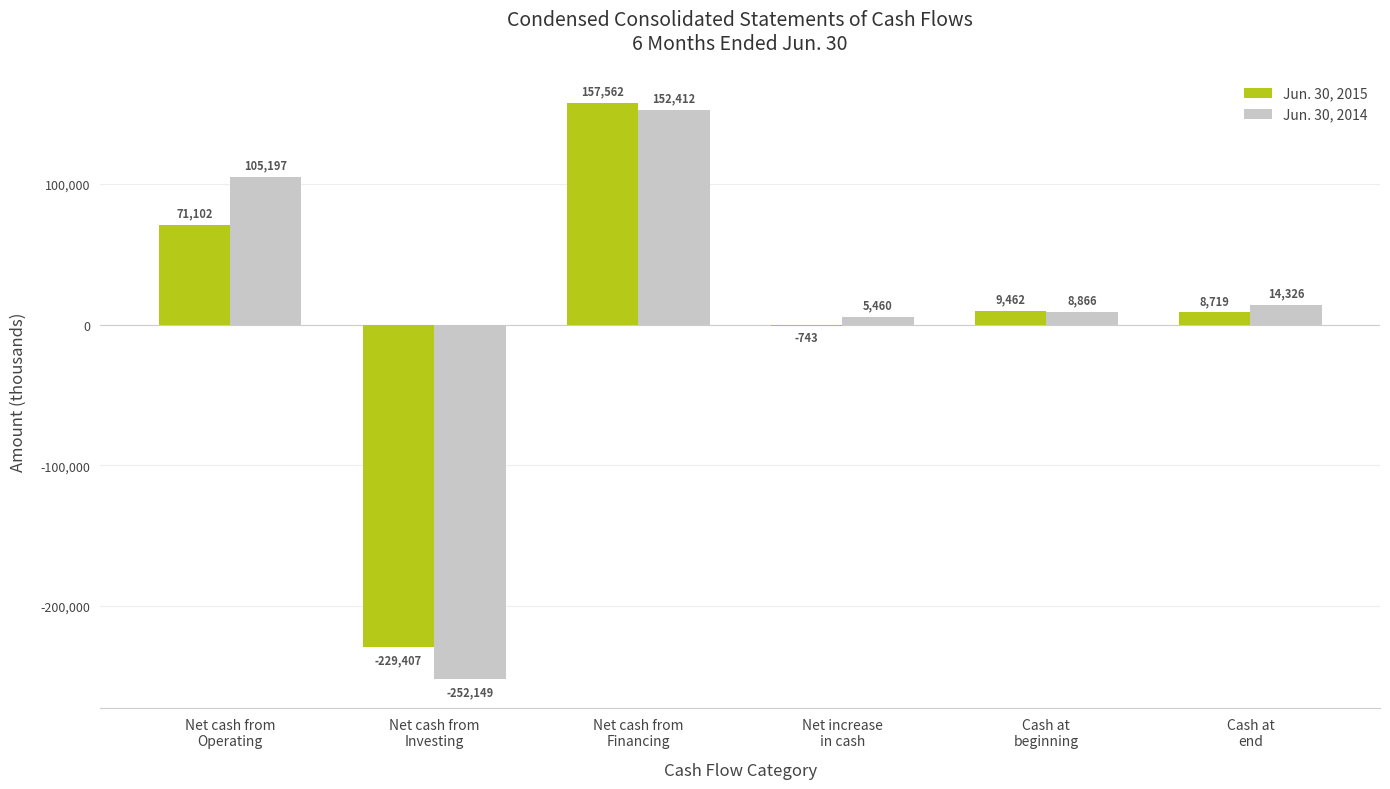

What is the difference between the Jun. 30, 2015 values at Net cash from
Operating and Cash at
beginning?

61640